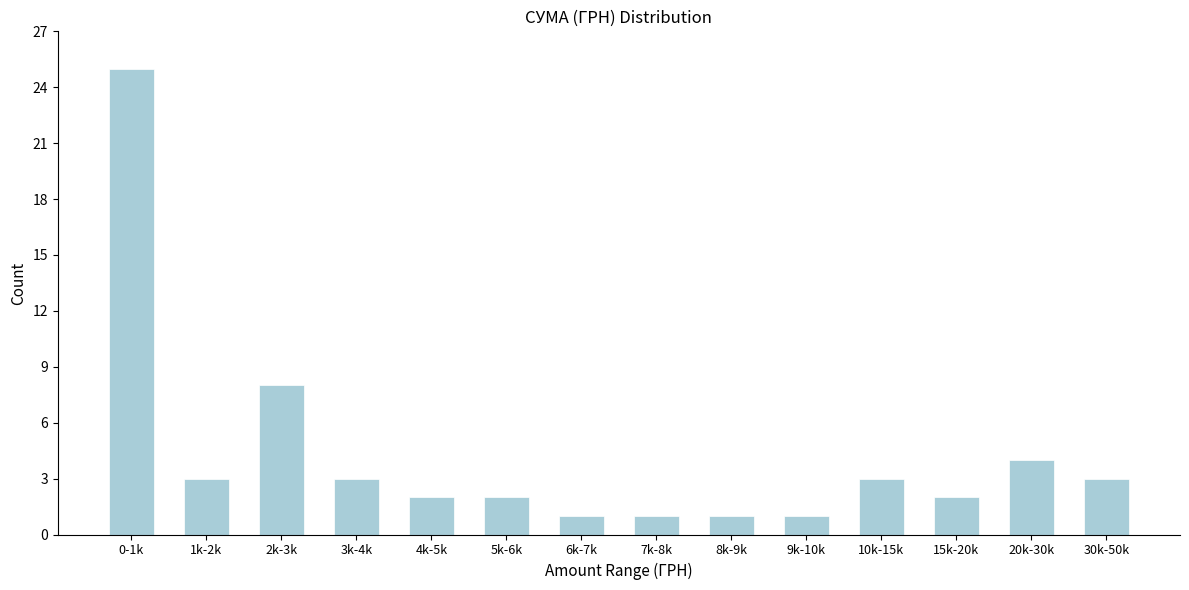

Reading right to left, list all the values displayed in this chart.

30k-50k=3	20k-30k=4	15k-20k=2	10k-15k=3	9k-10k=1	8k-9k=1	7k-8k=1	6k-7k=1	5k-6k=2	4k-5k=2	3k-4k=3	2k-3k=8	1k-2k=3	0-1k=25